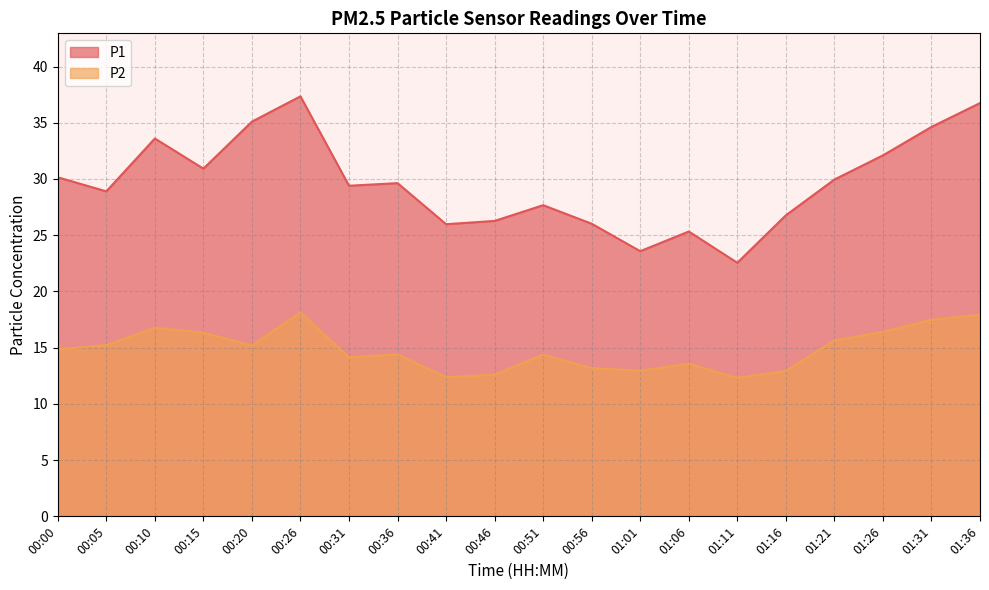

In P2, how many points are lower than both neighbors (excluding endpoints)?

5